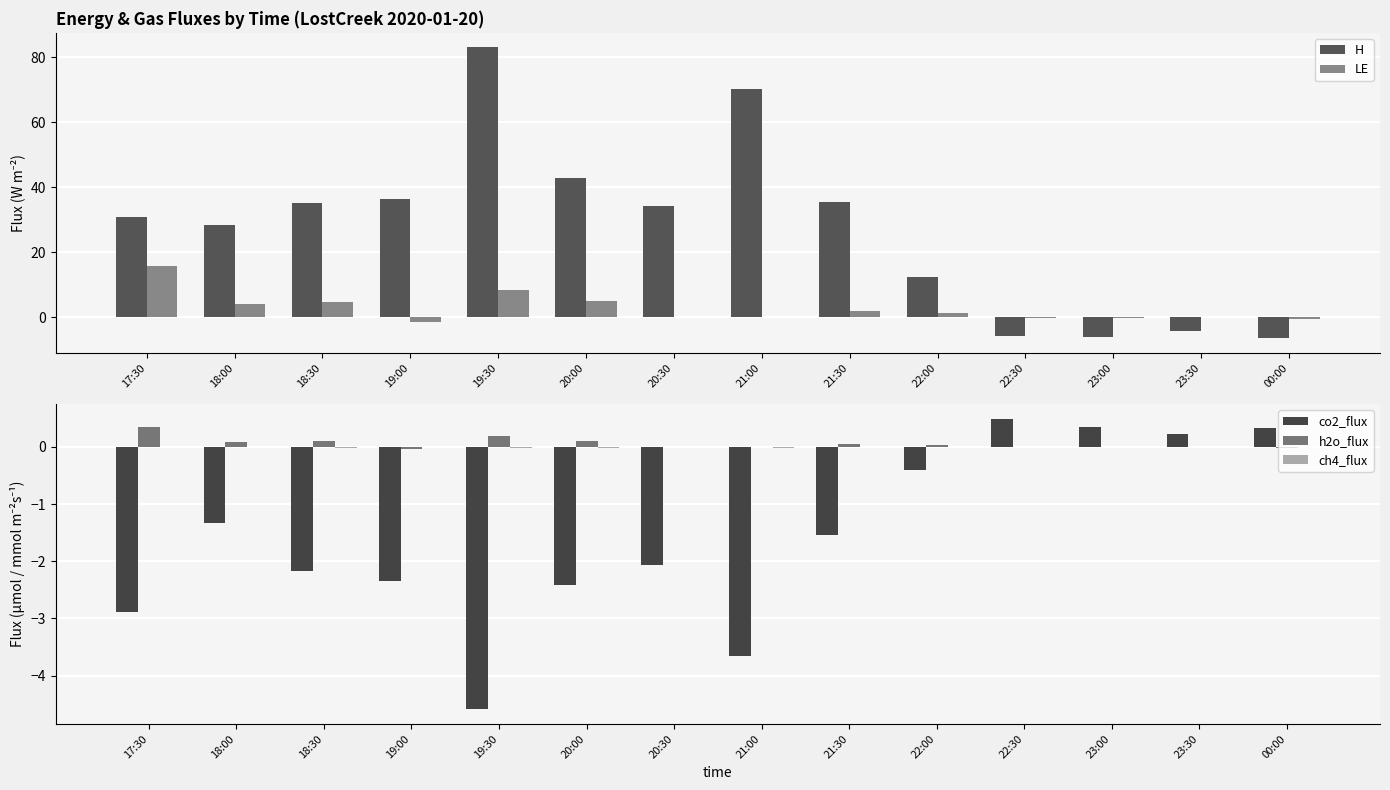

How many data points in H are less than 34?

7